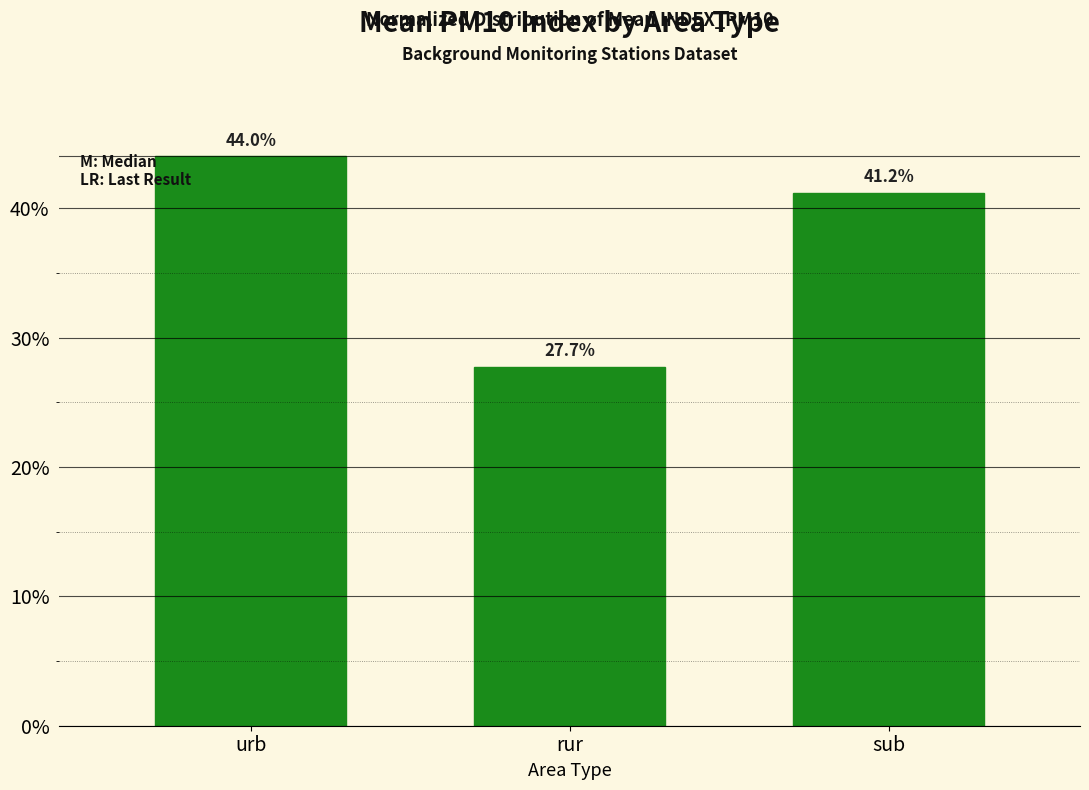

List the labels in order of value, smallest first.

rur, sub, urb